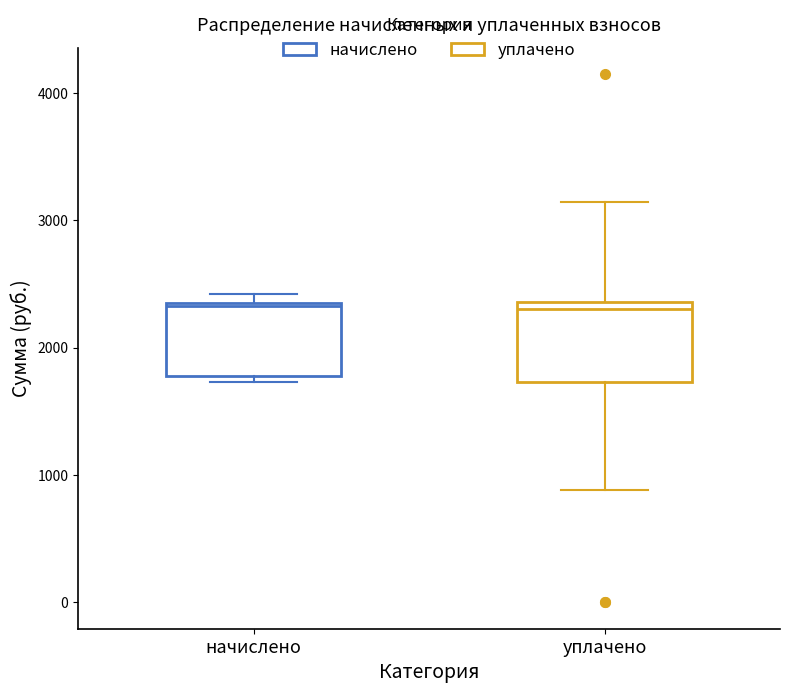

Reading left to right, transcribe this box plot: for each box, give where its median line is, the range the box spans, and where its two whiskers end, as read against the y-axis. The values are not printed on the chart, so give them approximately, as read against the axis.

начислено: median 2300, box 1800 to 2400, whiskers 1700 to 2400 (just above the box's upper edge)
уплачено: median 2300, box 1700 to 2400, whiskers 900 to 3100